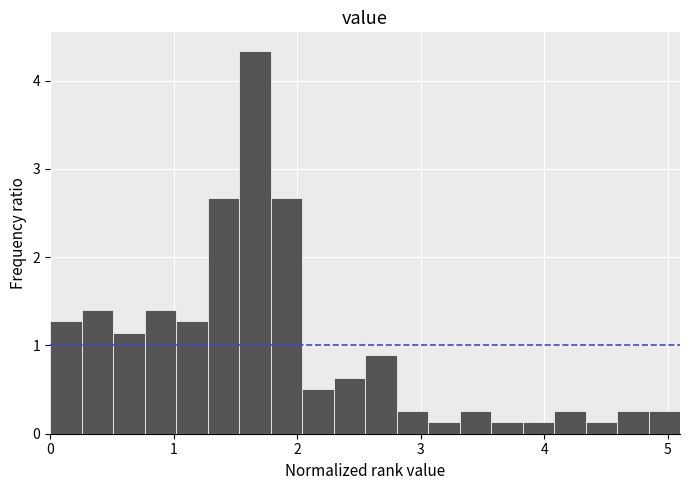

Around what value on the x-axis is the tallest bar? Give the approximate position of its centre, as read against the axis.

1.7